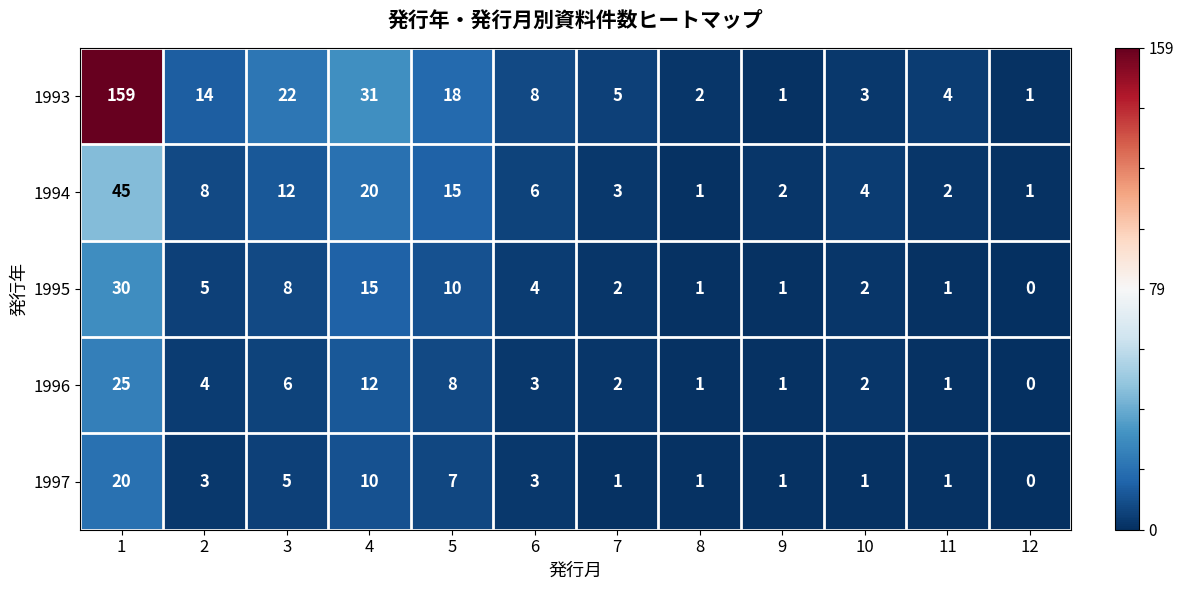

What is the average value of the 1997 series?

4